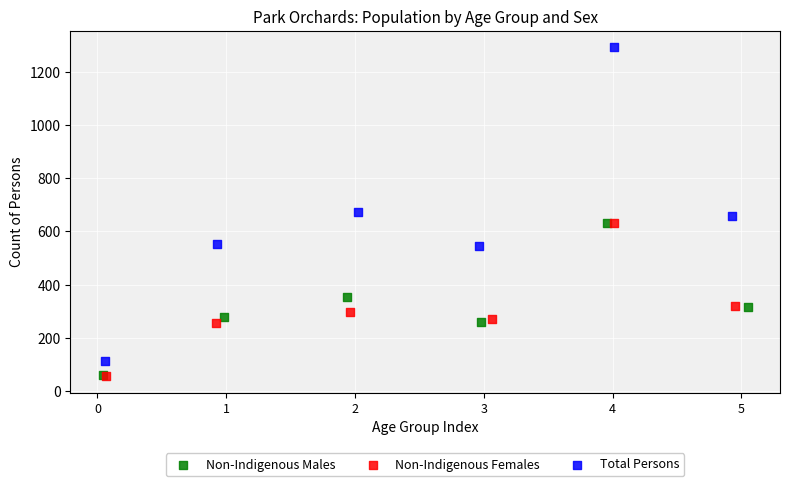

Which series has the widest spread of Y values?

Total Persons